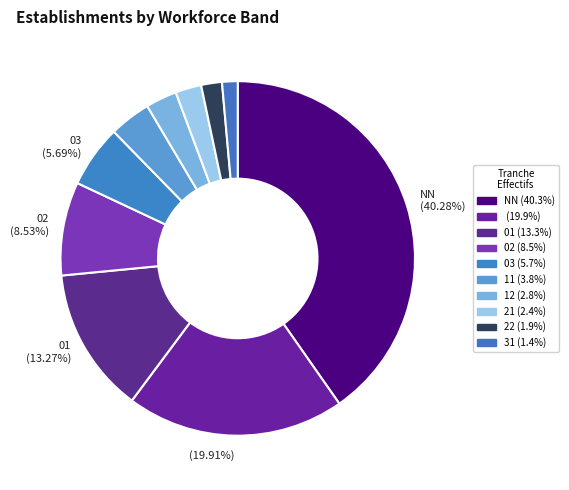

How many slices are in this pie chart?

10